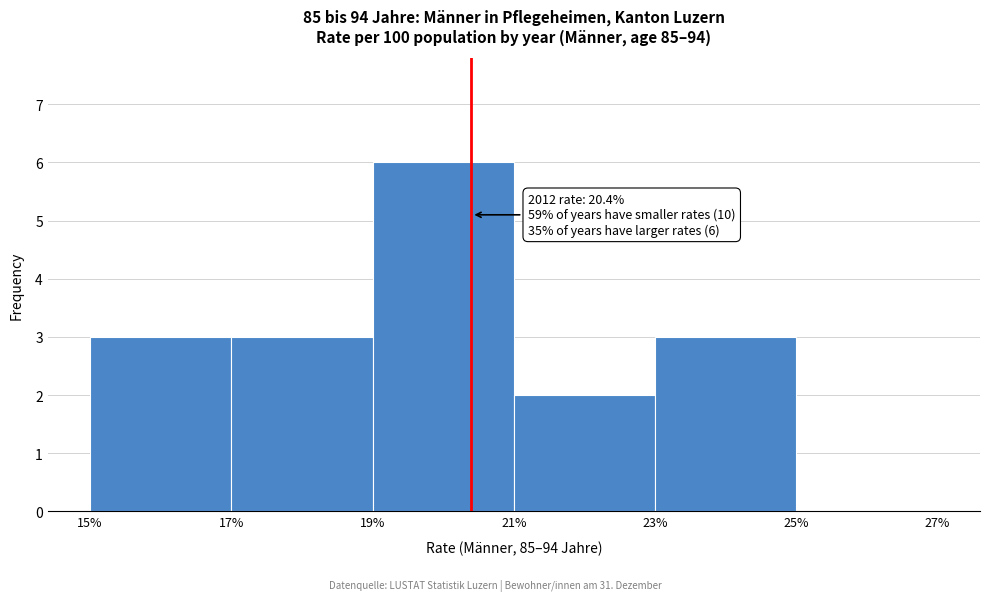

Over which range of the x-axis is the bar tallest?

19% to 21%